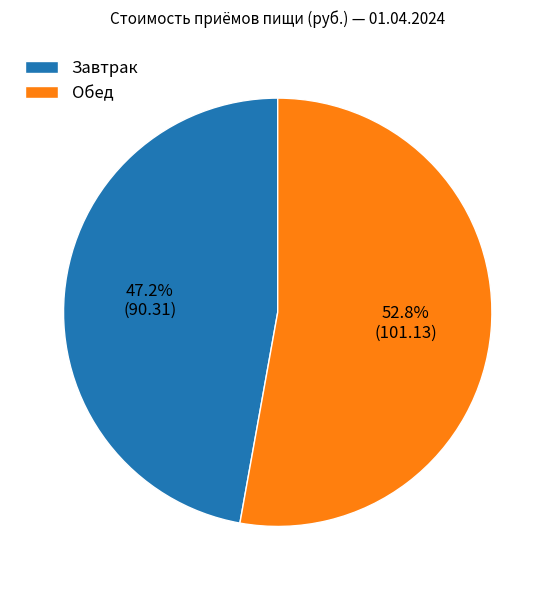

True or false: Обед accounts for 53% of the total.

True